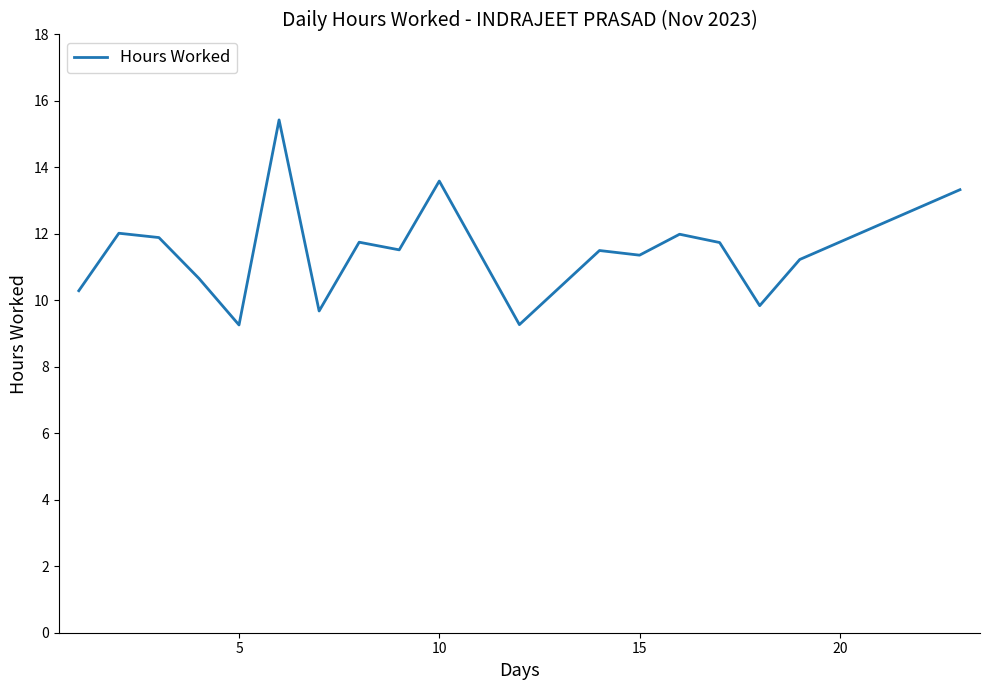

What is the difference between the maximum and minimum values?

6.2